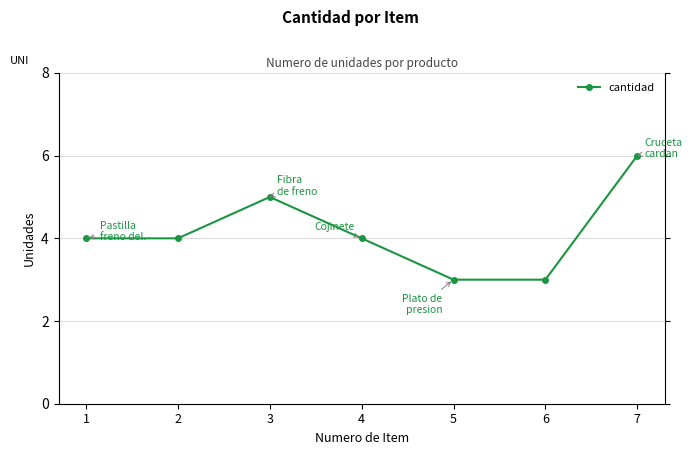

Count the number of categories in the chart.

7